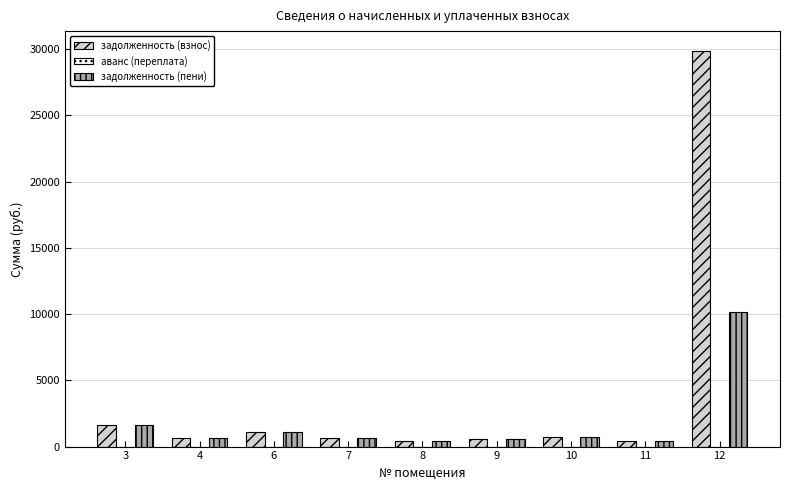

How many distinct data groups are displayed?

2